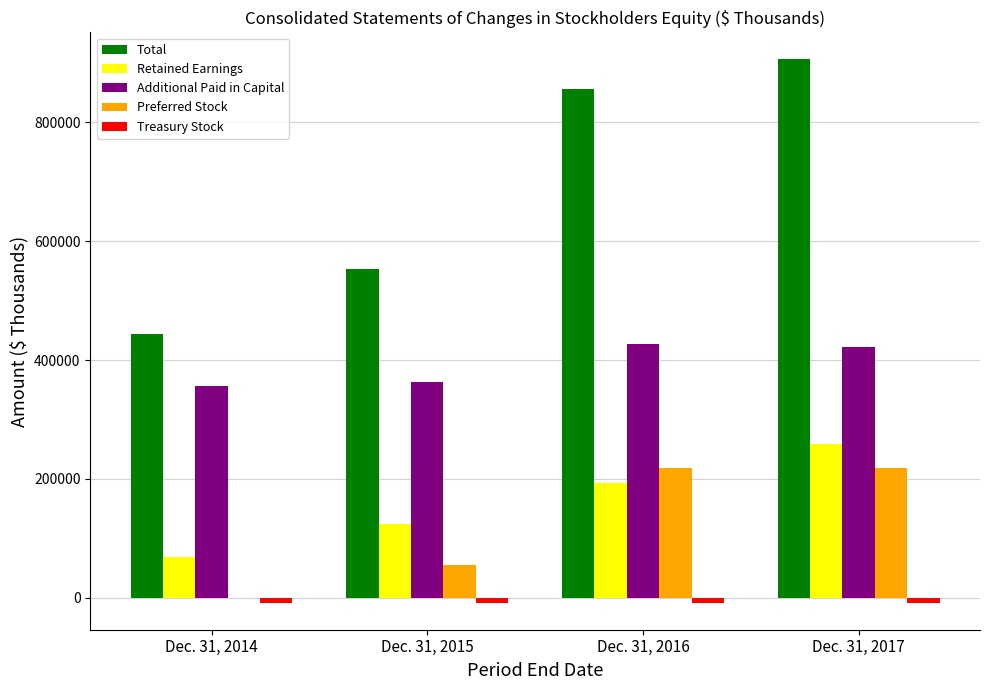

What is the total value across all series at Dec. 31, 2014?

859134